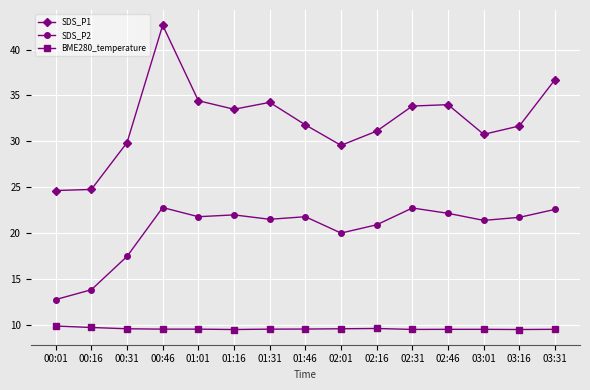

Between 00:16 and 03:01, which series saw the biggest shift?

SDS_P2